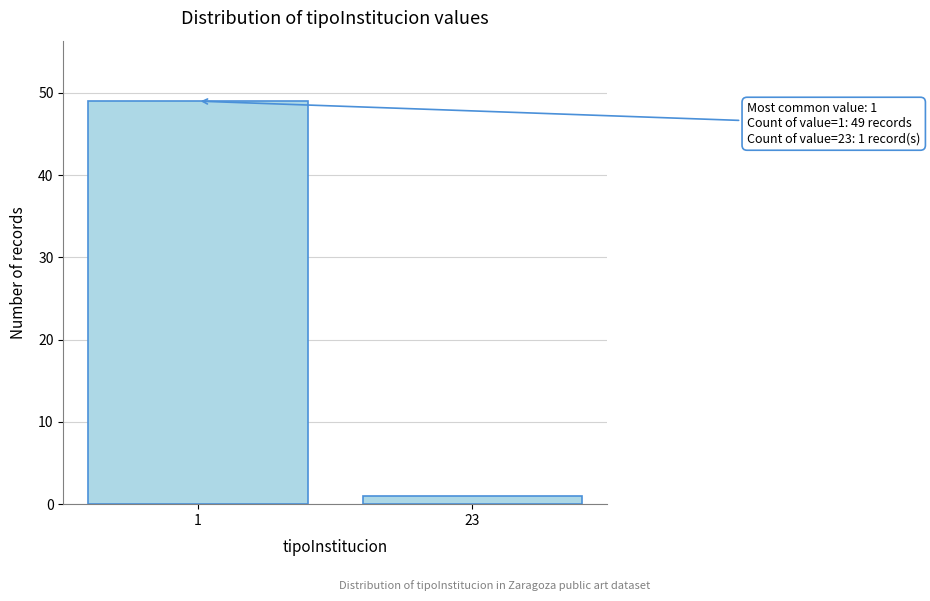

Reading right to left, list all the values displayed in this chart.

1	49